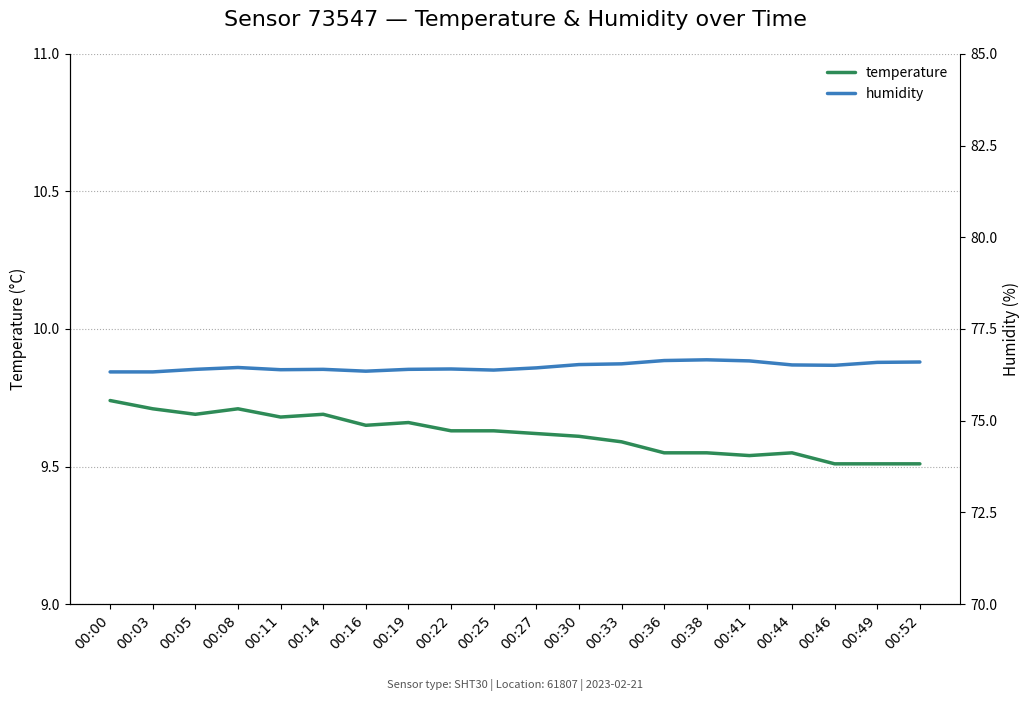

How many lines are shown in the chart?

2